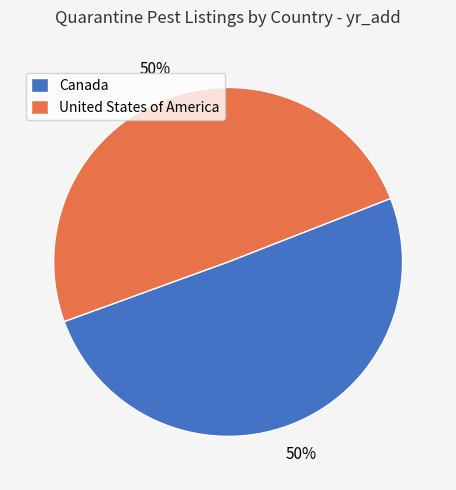

Is the sum of Canada and United States of America greater than half?

Yes